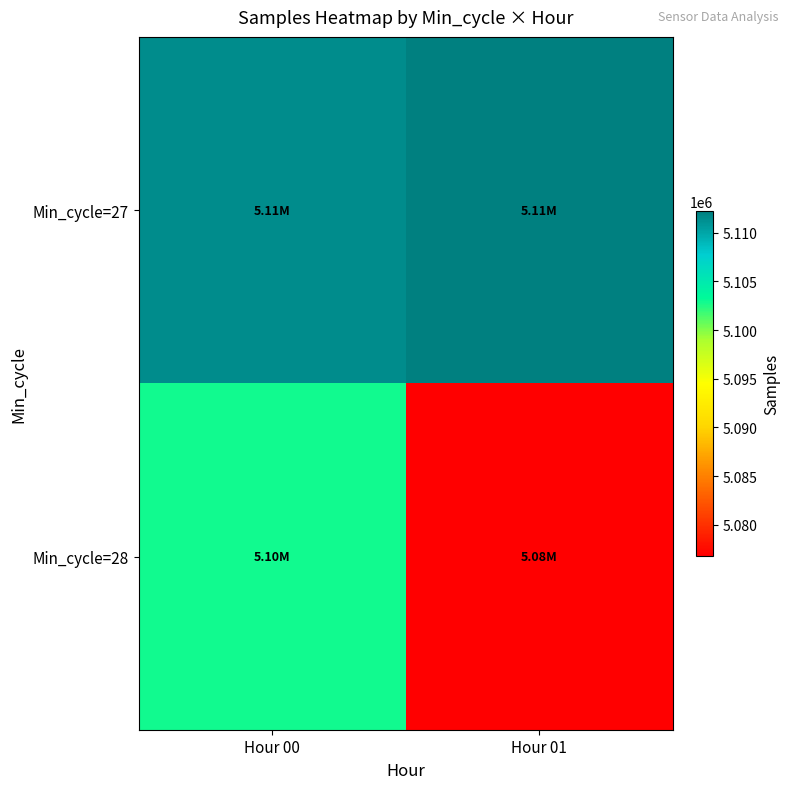

Reading left to right, transcribe all the data shown in this chart.

Min_cycle=27: Hour 00=5111532.0	Hour 01=5112232.7
Min_cycle=28: Hour 00=5102943.8	Hour 01=5076820.0